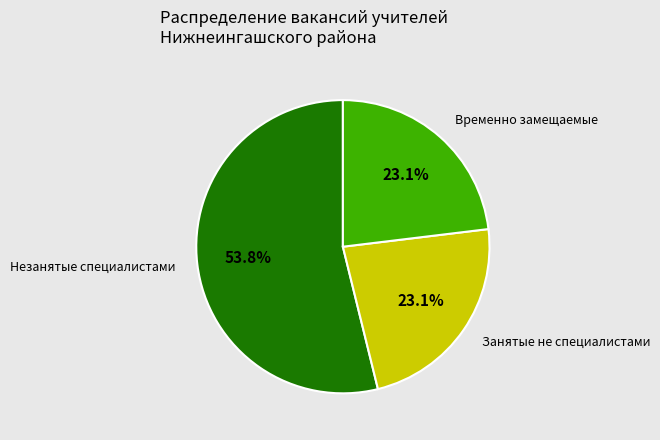

How many segments does this pie chart have?

3